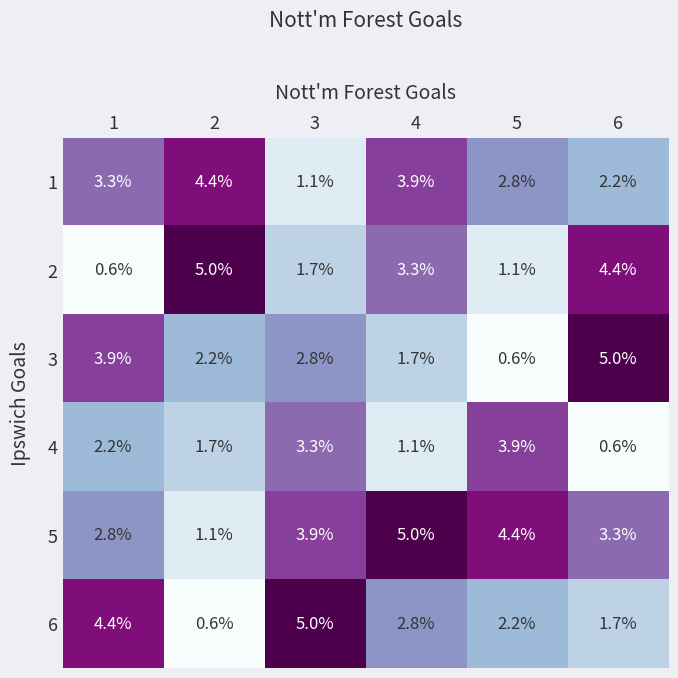

Count the number of data series in this chart.

6